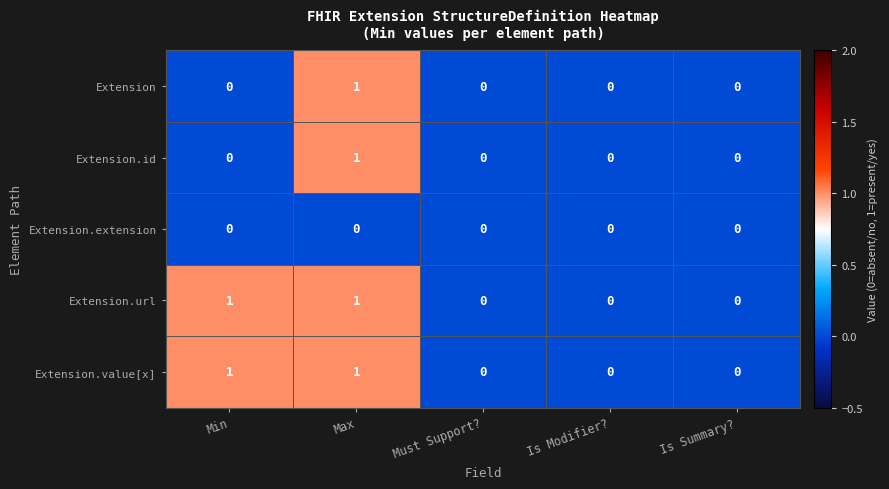

Count the number of categories in the chart.

5